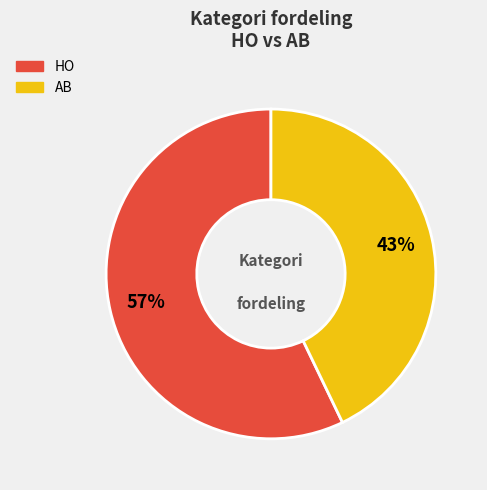

What is the smallest slice in the pie chart?

AB